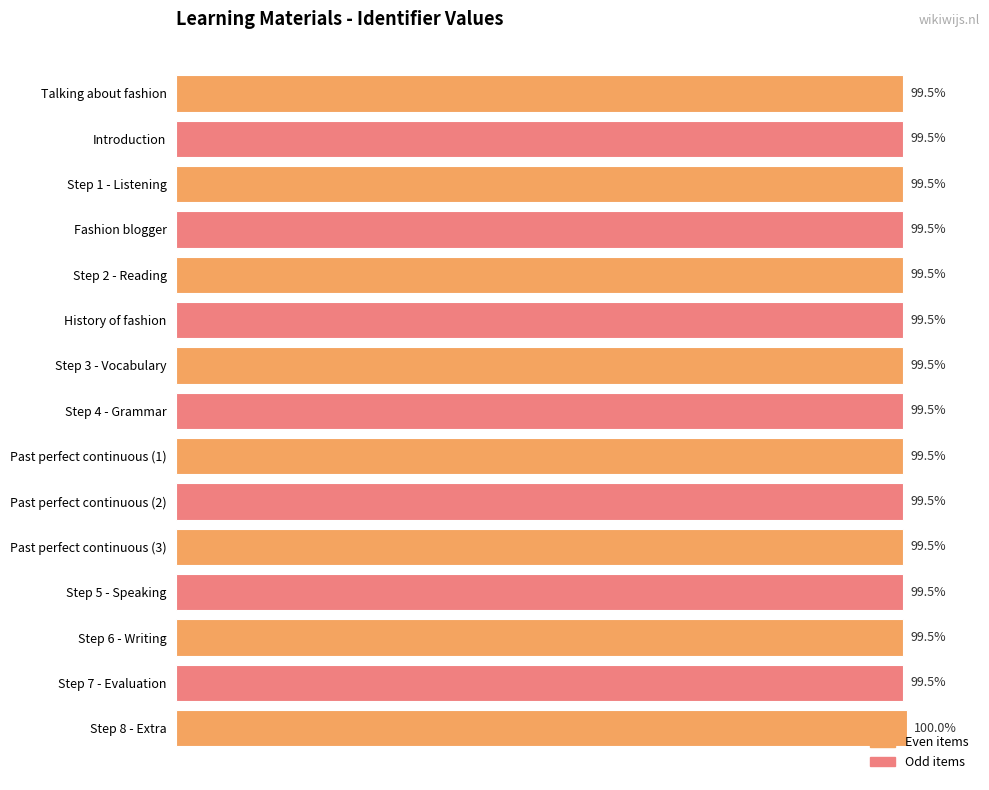

What is the label of the 5th bar from the top?

Step 2 - Reading